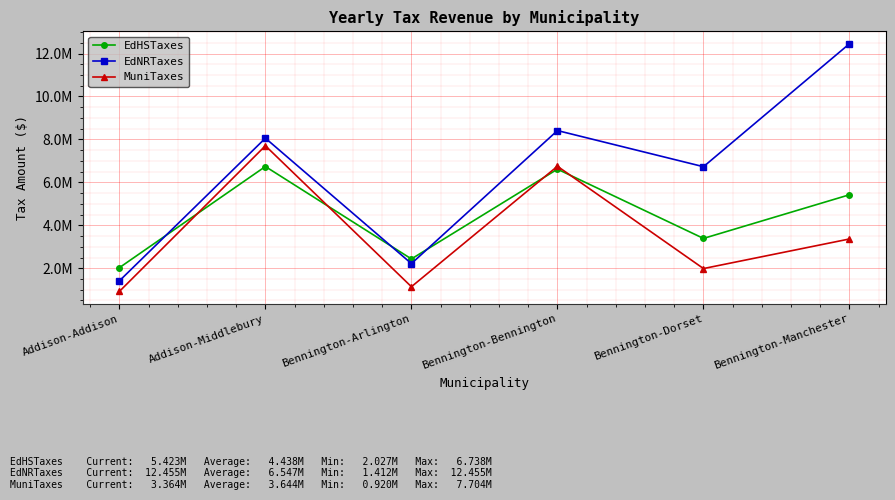

Is it true that EdHSTaxes equals 2434107 at Bennington-Arlington?

True